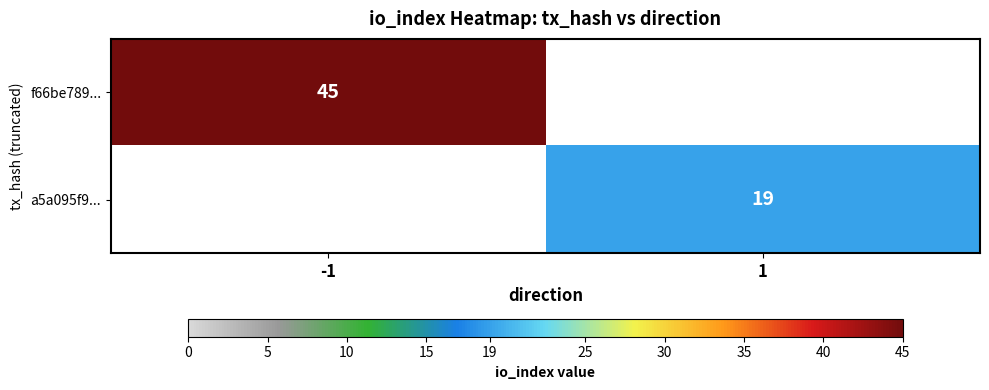

Which has a higher value, -1 or 1?

-1